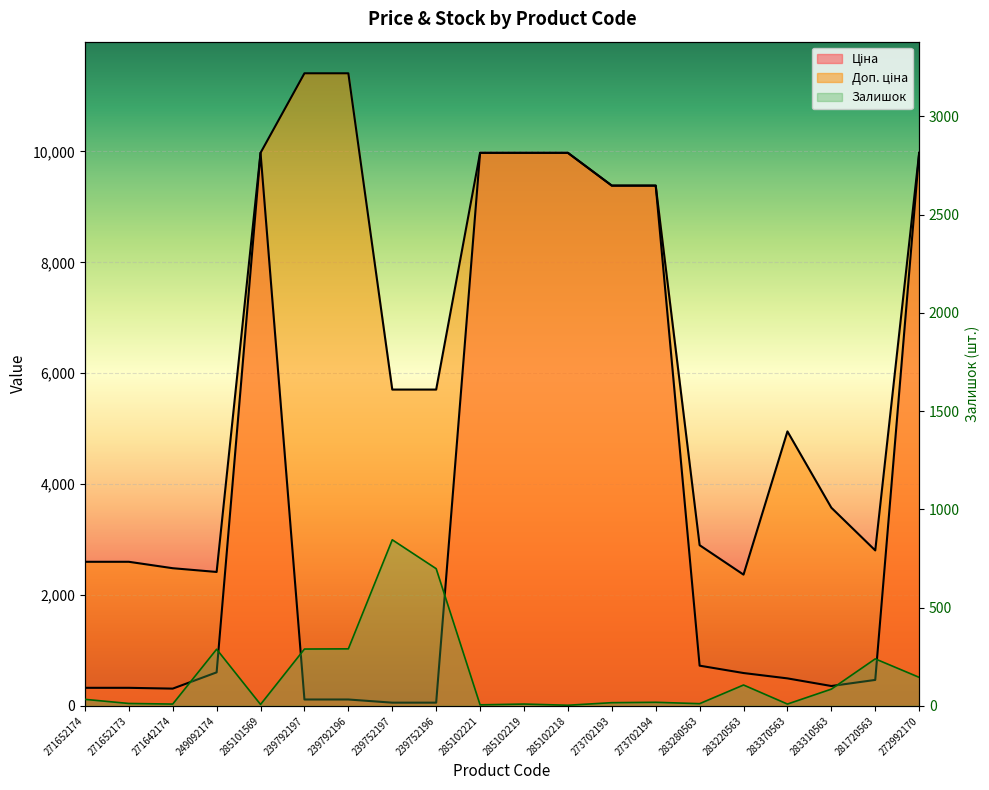

Reading left to right, transcribe all the data shown in this chart.

Ціна: 324.8	324.8	310.3	603.7	9975.0	114.1	114.1	57.0	57.0	9975.0	9975.0	9975.0	9384.0	9384.0	724.5	591.6	495.0	357.4	467.3	9975.0
Доп. ціна: 2598.3	2598.3	2482.4	2414.8	9975.0	11410.0	11410.0	5705.0	5705.0	9975.0	9975.0	9975.0	9384.0	9384.0	2897.8	2366.5	4950.4	3573.9	2803.6	9975.0
Залишок: 33.0	12.0	9.0	288.0	7.0	289.0	290.0	845.0	698.0	5.0	9.0	3.0	16.0	18.0	11.0	106.0	9.0	85.0	239.0	145.0